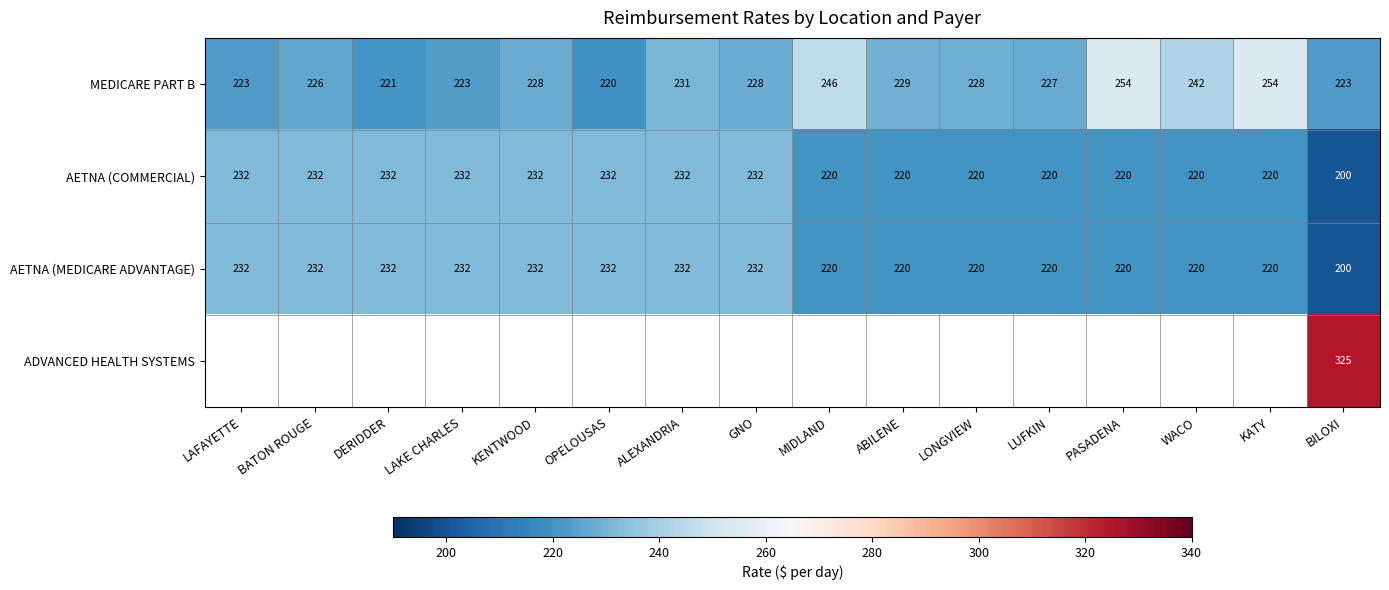

What is the average value of the MEDICARE PART B series?

231.4